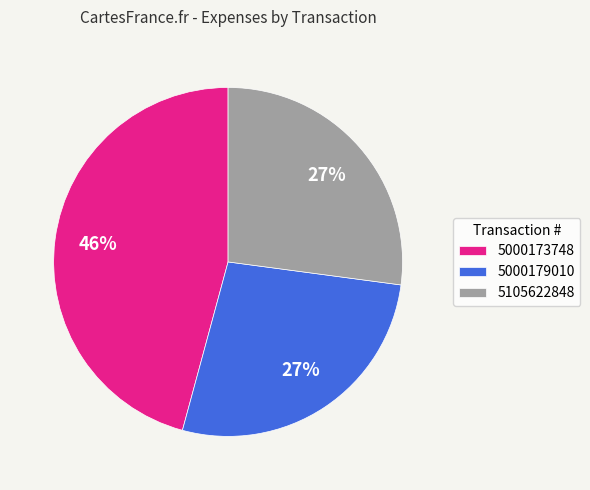

Is there any slice that represents more than half of the pie?

No